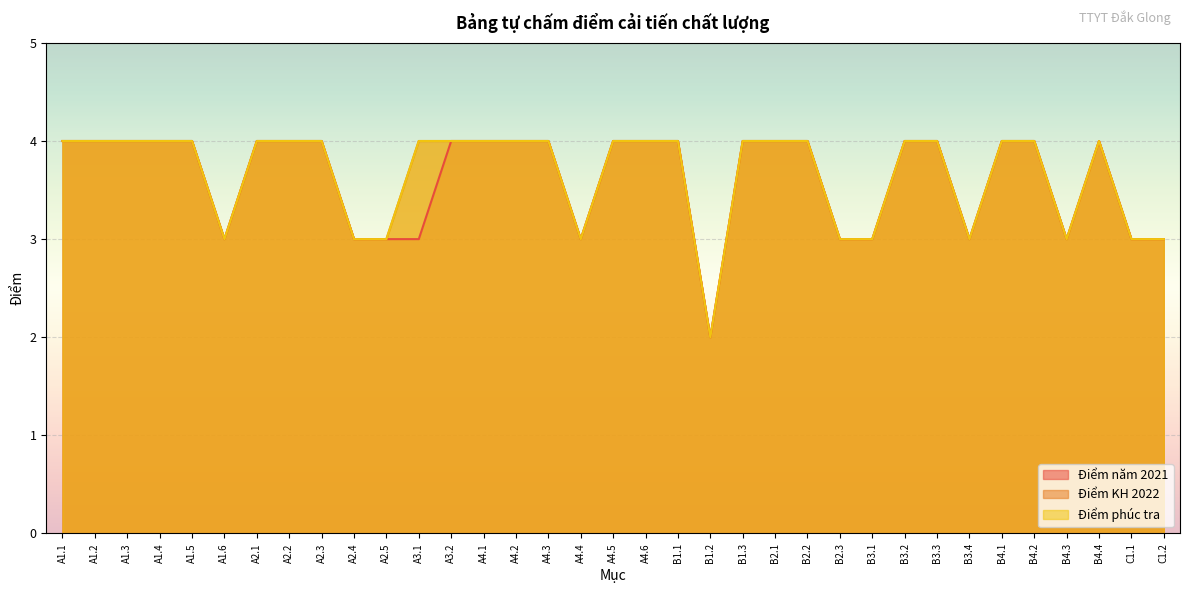

Between B3.2 and B4.1, which series saw the biggest shift?

Điểm năm 2021